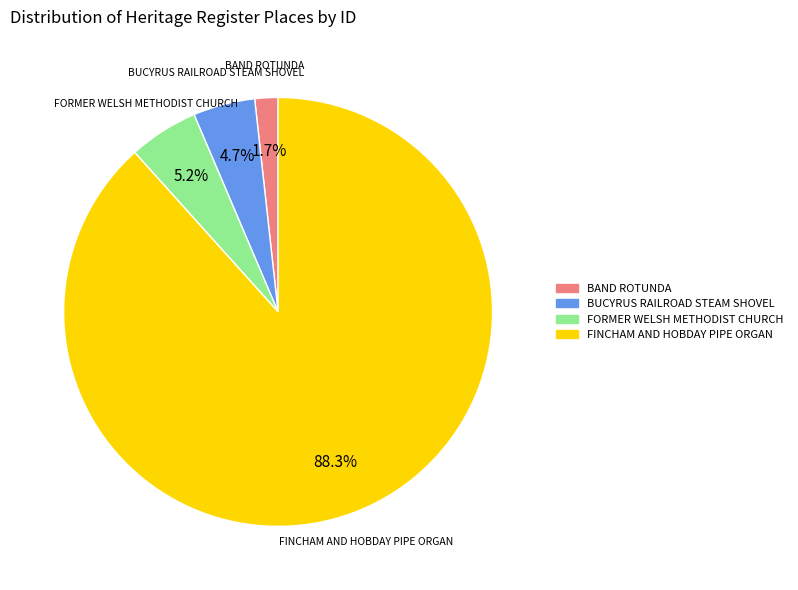

What is the smallest slice in the pie chart?

BAND ROTUNDA